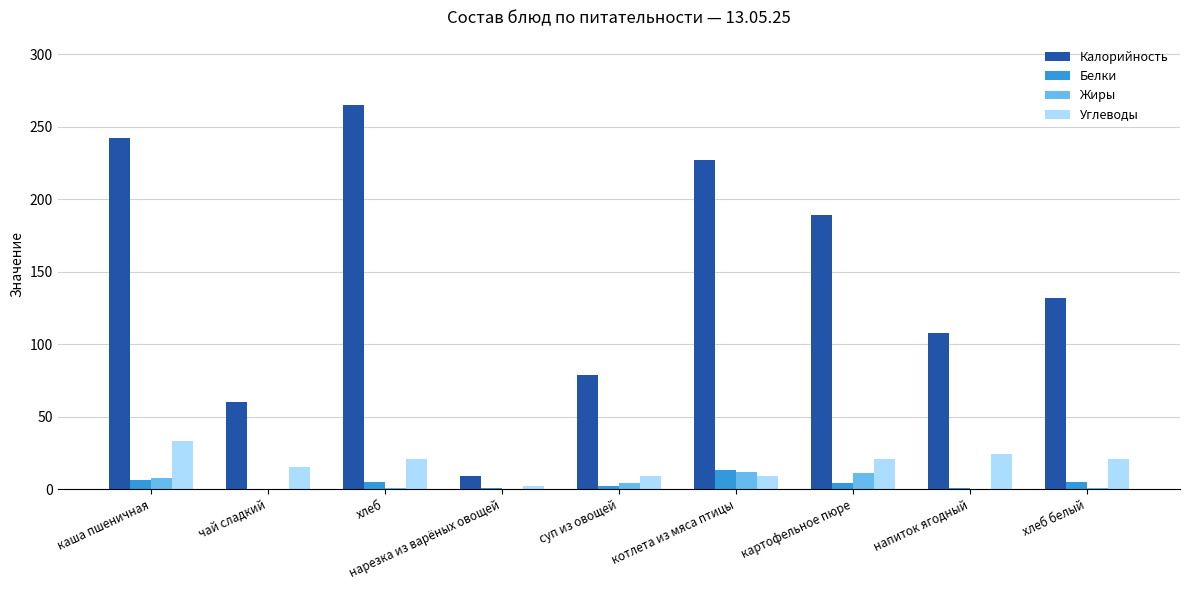

Is the value of Калорийность at хлеб белый greater than the value of Белки at котлета из мяса птицы?

Yes